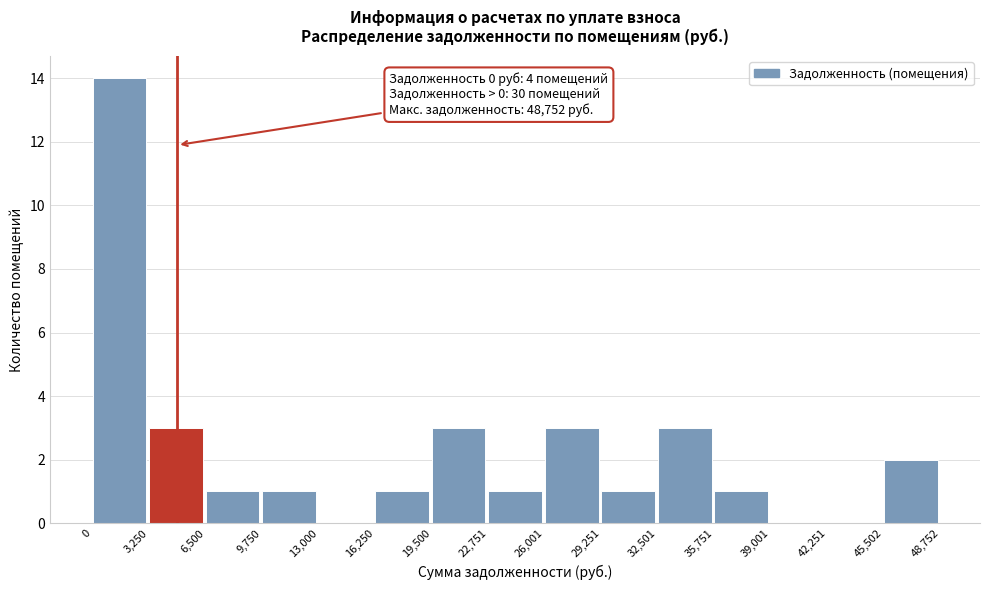

Which range on the x-axis has the tallest bar?

0 to 3,250